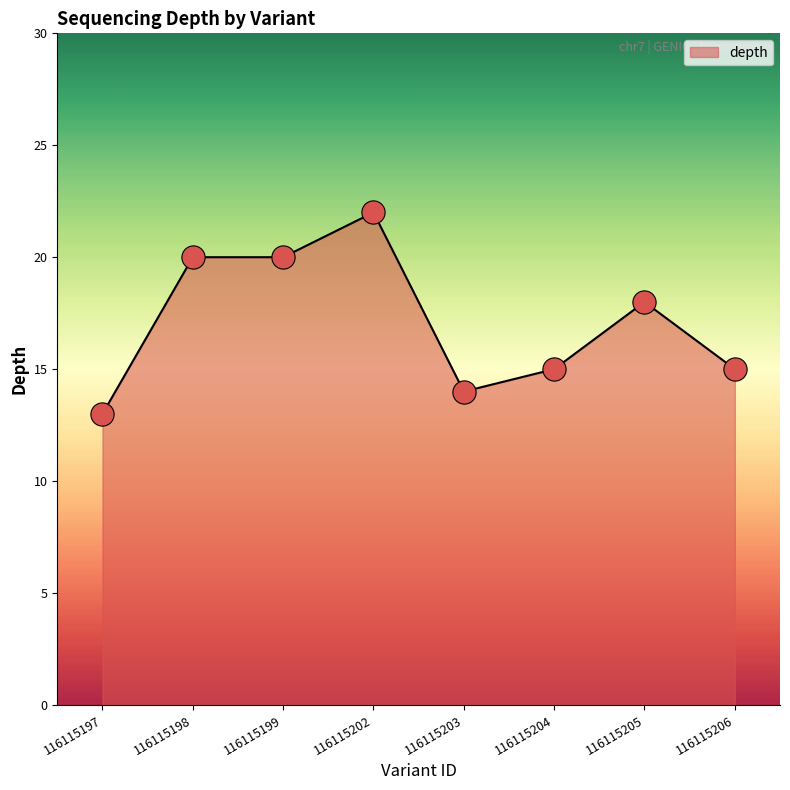

Which has a higher value, 116115205 or 116115206?

116115205